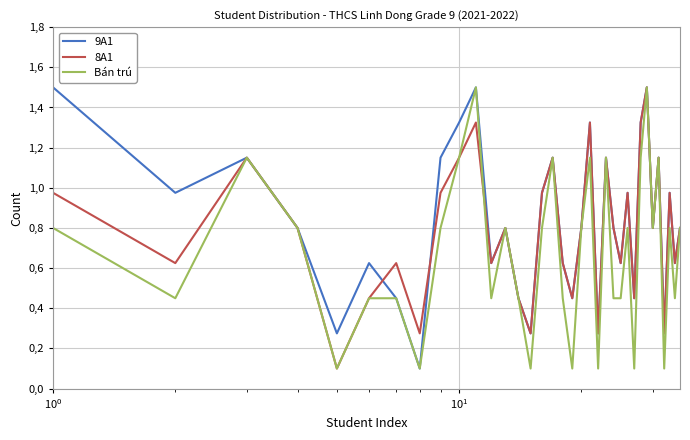

True or false: 8A1 has more than 1 points higher than both neighbors.

True